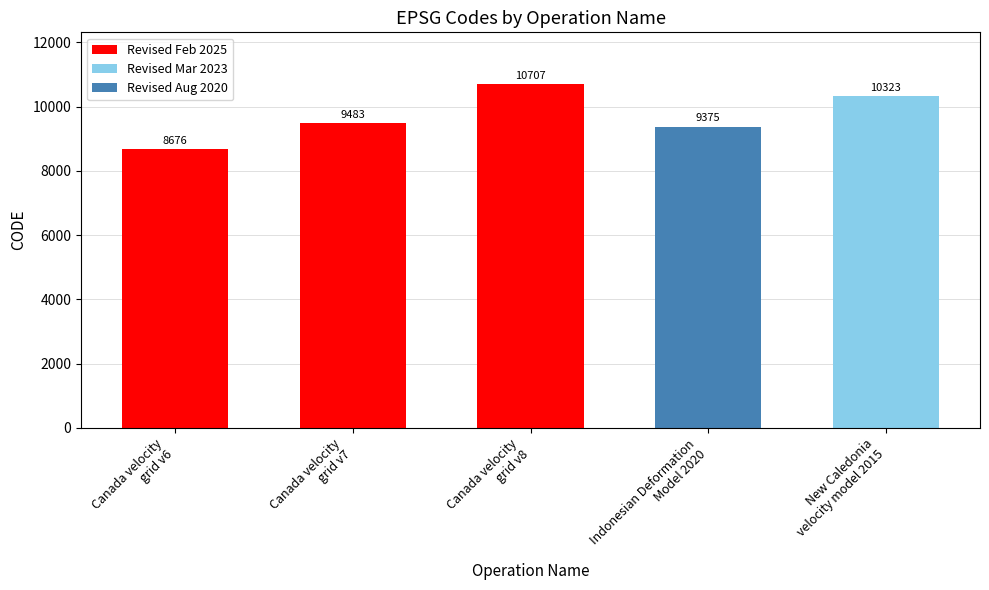

What is the label of the 1st bar from the right?

New Caledonia
velocity model 2015